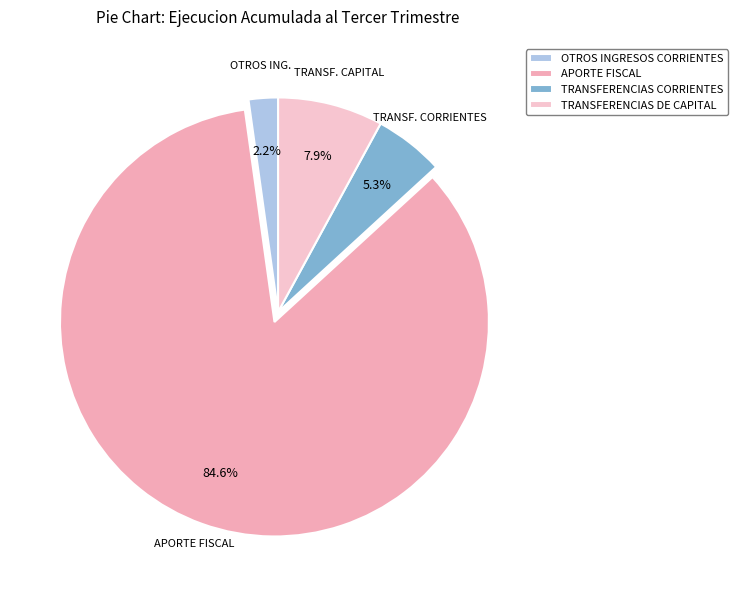

To the nearest percent, what percentage of the pie is OTROS INGRESOS CORRIENTES?

2%